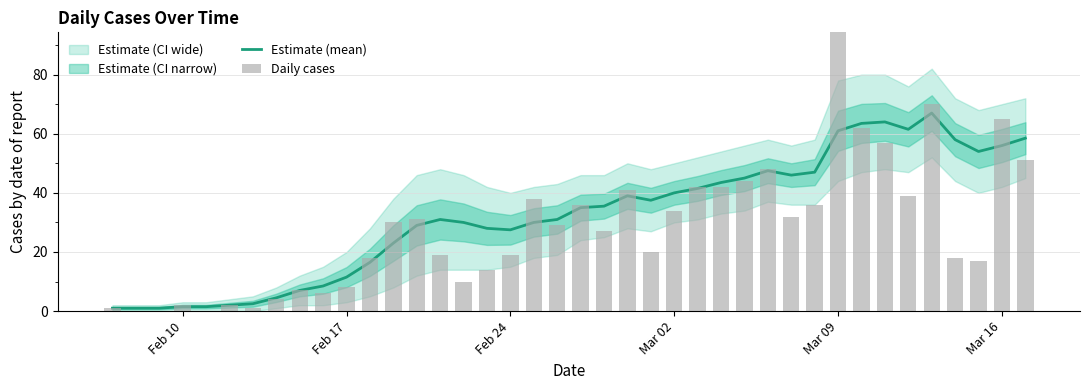

True or false: Estimate (mean) has a value of 74.4 at Mar 16.

False